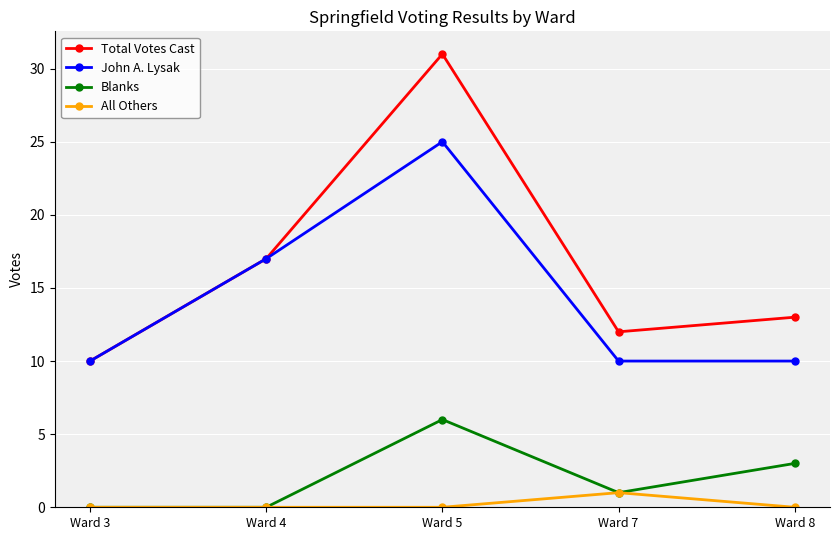

True or false: John A. Lysak and Blanks intersect in this chart.

False